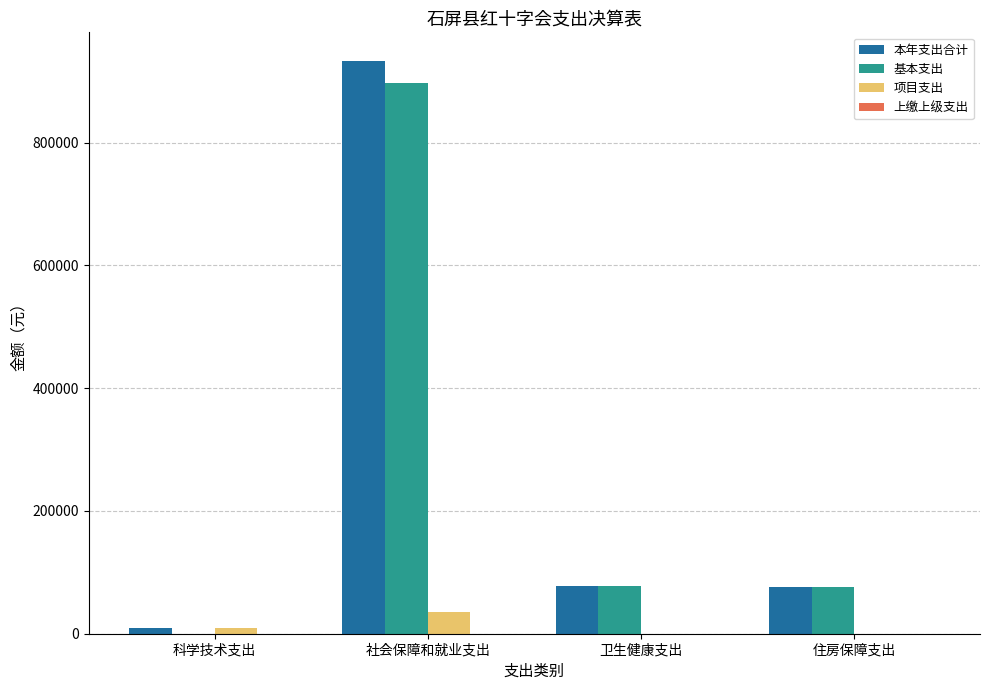

Does the chart contain stacked bars?

No